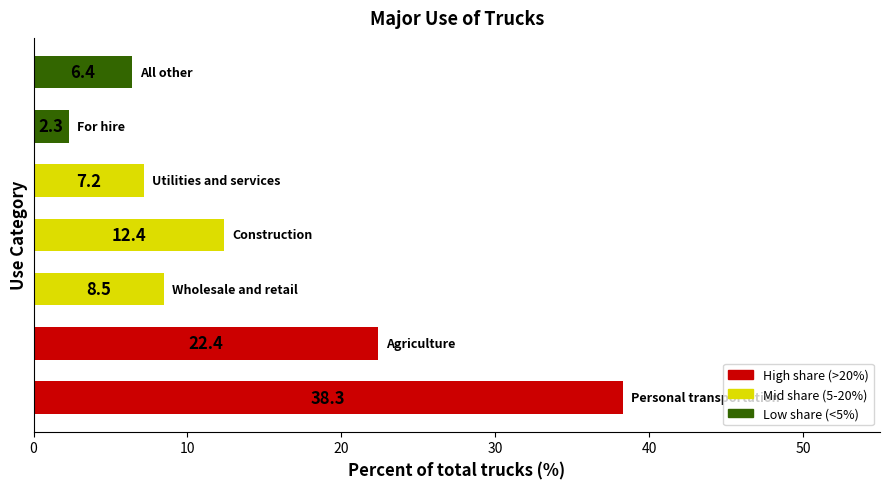

Reading top to bottom, extract all data points from this chart.

6.4	2.3	7.2	12.4	8.5	22.4	38.3